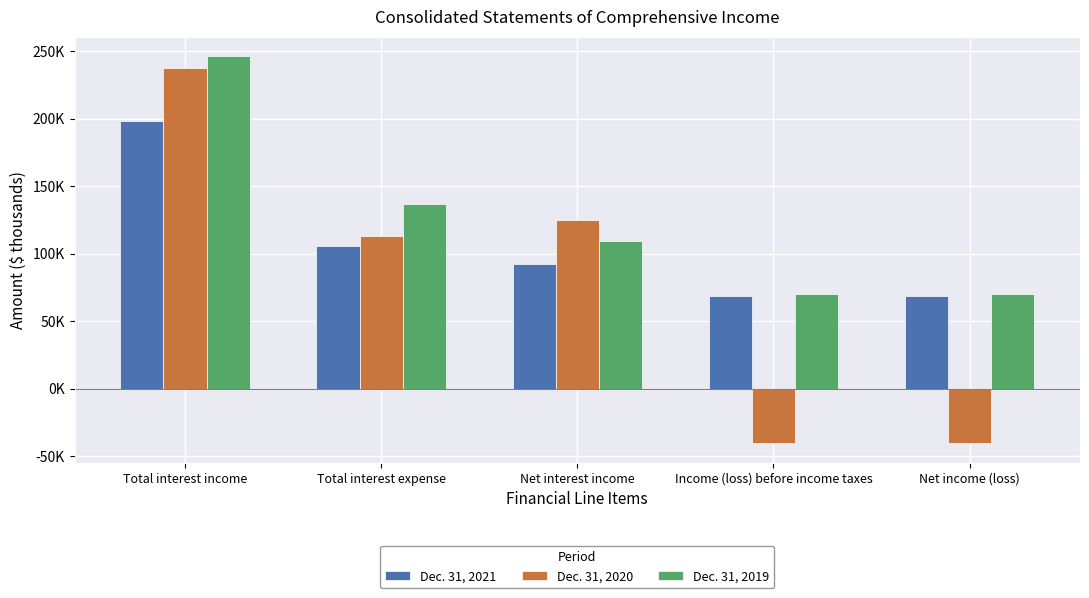

What is the difference between the Dec. 31, 2020 values at Net interest income and Total interest expense?

11843